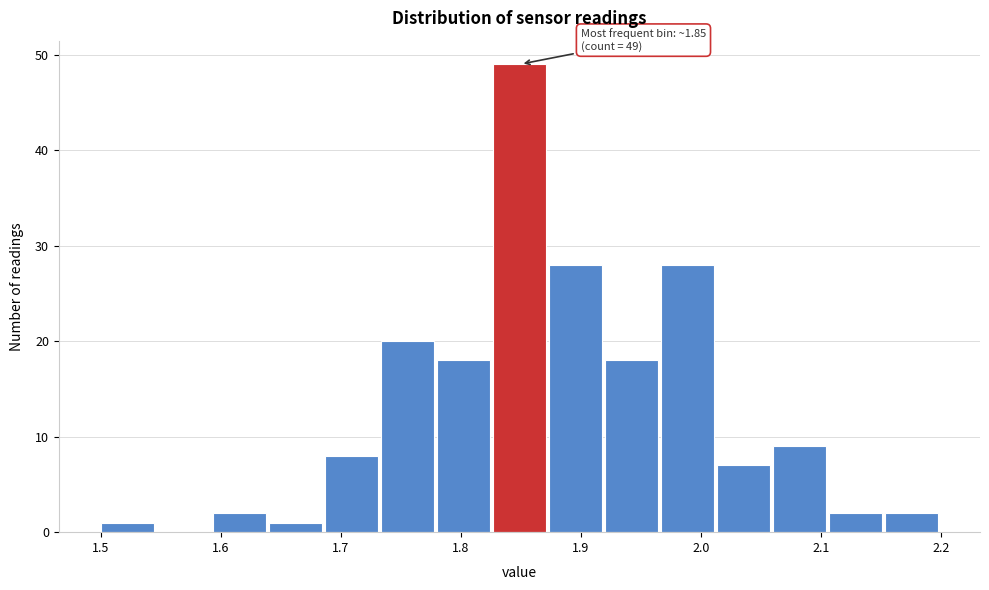

Which range on the x-axis has the tallest bar?

1.83 to 1.87